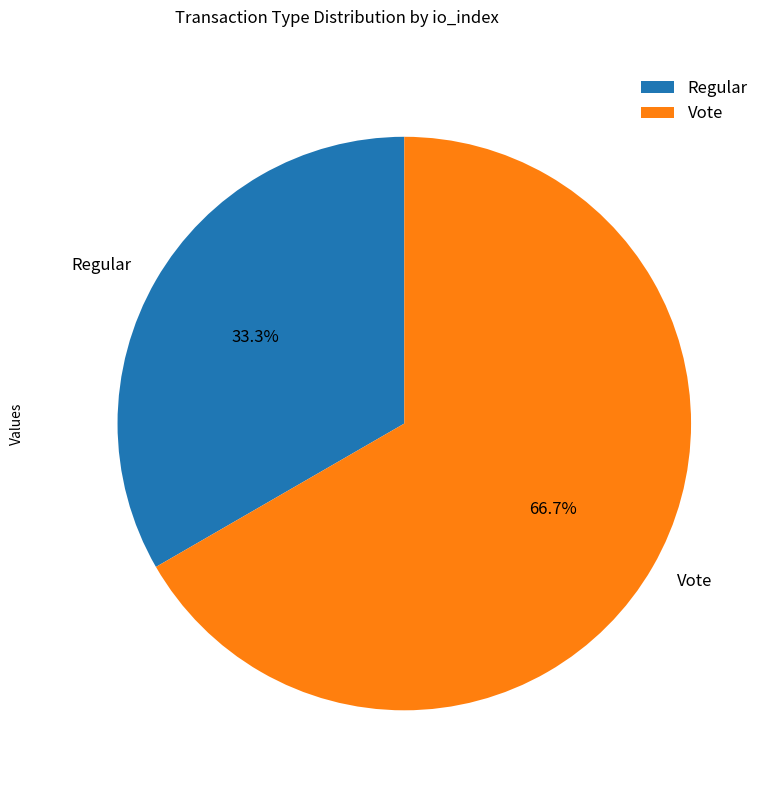

To the nearest percent, what percentage of the pie is Regular?

33%